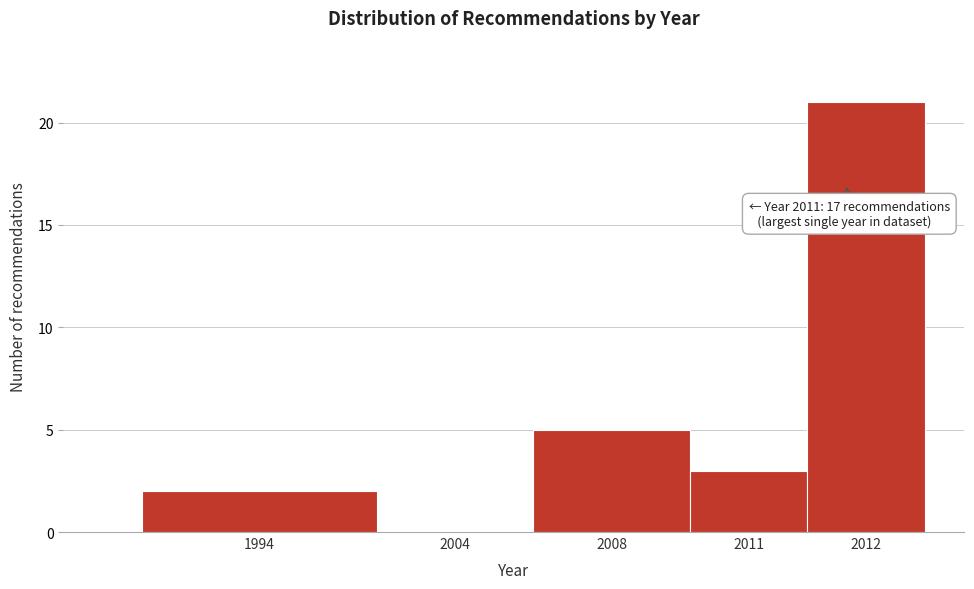

Reading left to right, extract all data points from this chart.

1994=2	2004=0	2008=5	2011=3	2012=21